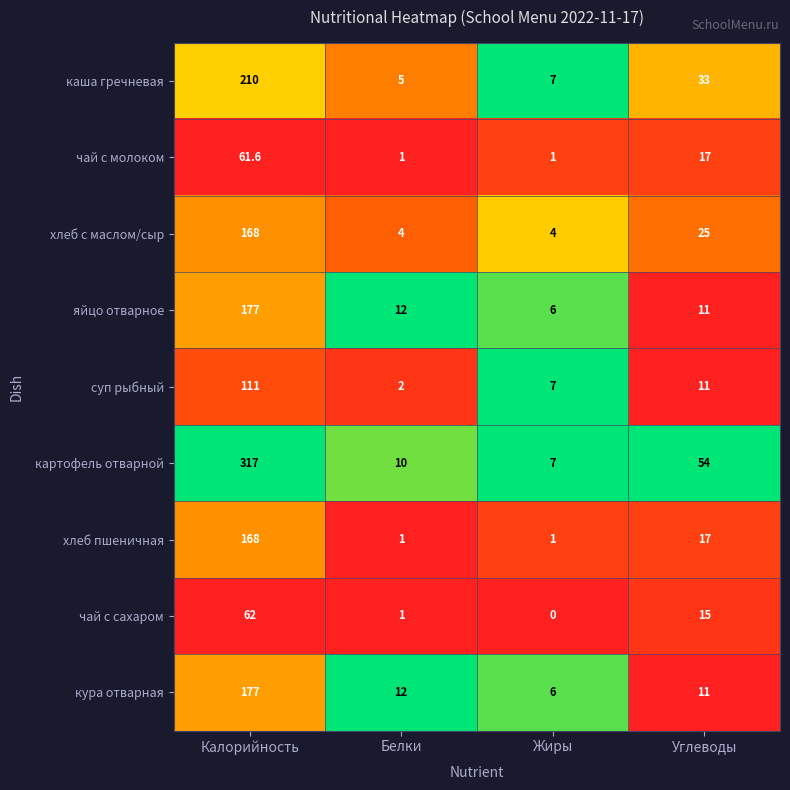

How many categories are shown in the chart?

4